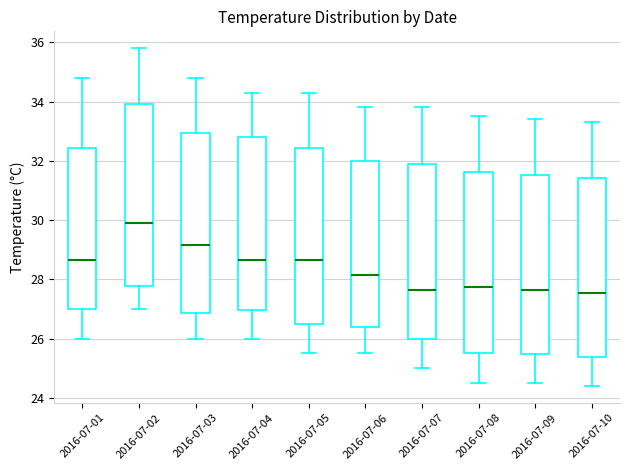

Reading left to right, read every box against the y-axis: the position of its median line, the range the box covers, and the ends of its whiskers. The values are not printed on the chart, so give them approximately, as read against the axis.

2016-07-01: median 28.6, box 27.0 to 32.4, whiskers 26.0 to 34.8
2016-07-02: median 30.0, box 27.8 to 34.0, whiskers 27.0 to 35.8
2016-07-03: median 29.2, box 26.8 to 33.0, whiskers 26.0 to 34.8
2016-07-04: median 28.6, box 27.0 to 32.8, whiskers 26.0 to 34.4
2016-07-05: median 28.6, box 26.6 to 32.4, whiskers 25.6 to 34.4
2016-07-06: median 28.2, box 26.4 to 32.0, whiskers 25.6 to 33.8
2016-07-07: median 27.6, box 26.0 to 32.0, whiskers 25.0 to 33.8
2016-07-08: median 27.8, box 25.6 to 31.6, whiskers 24.6 to 33.6
2016-07-09: median 27.6, box 25.4 to 31.6, whiskers 24.6 to 33.4
2016-07-10: median 27.6, box 25.4 to 31.4, whiskers 24.4 to 33.4